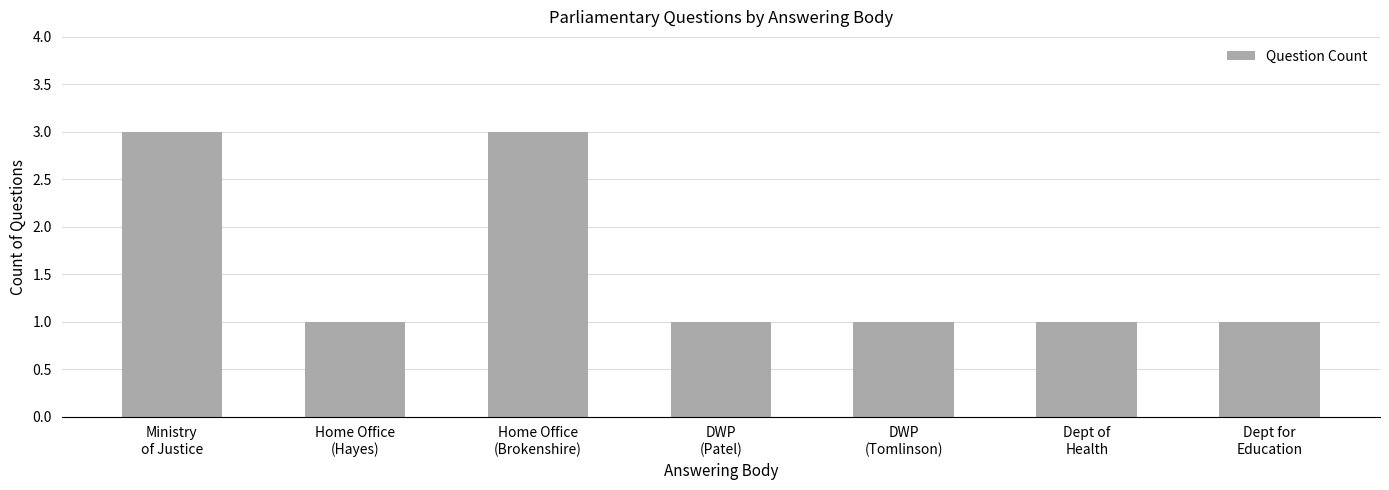

Read the value at Ministry
of Justice.

3